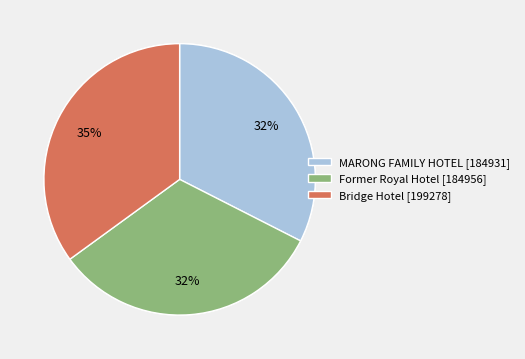

How many segments does this pie chart have?

3